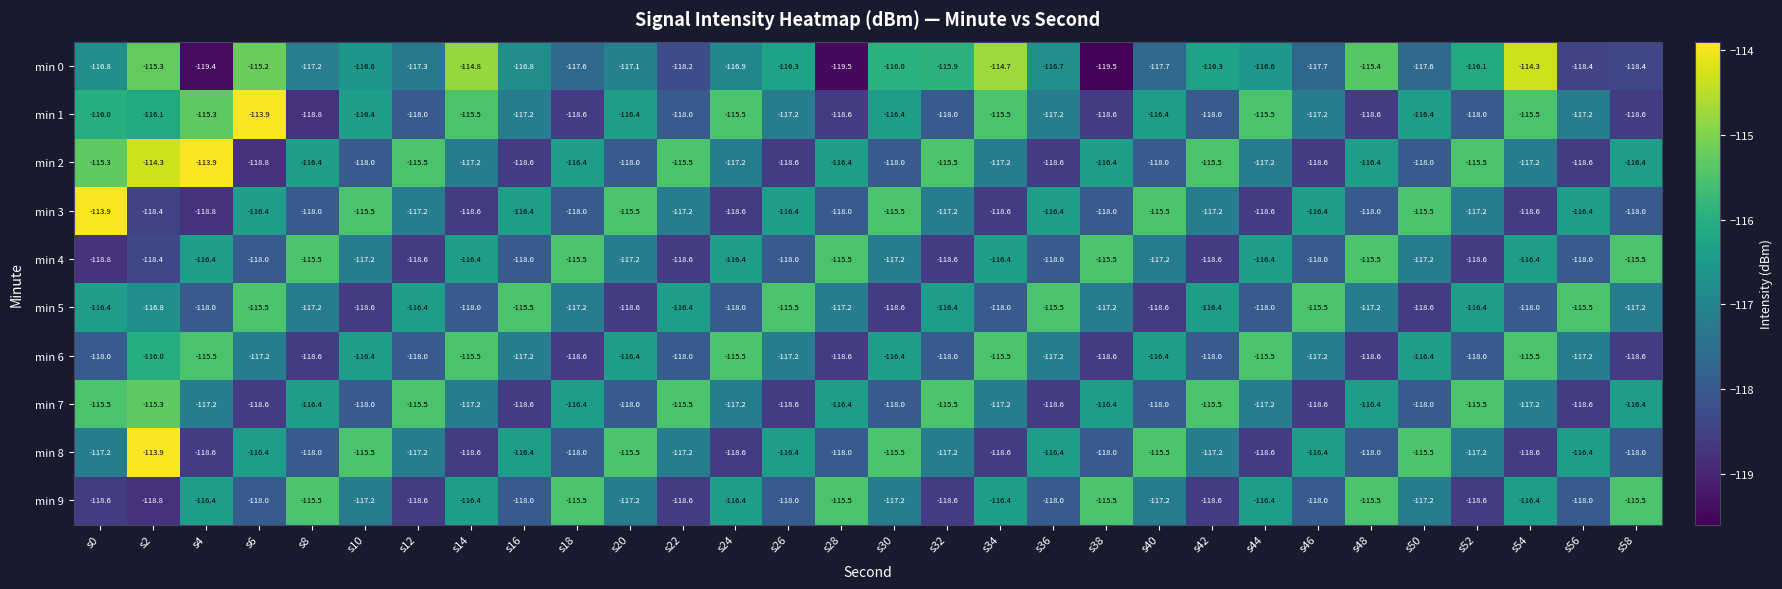

Is the value of min 3 at s48 greater than the value of min 8 at s50?

No